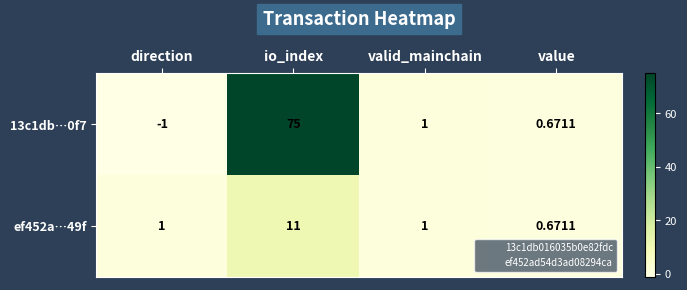

At which category is the sum across all series the highest?

io_index